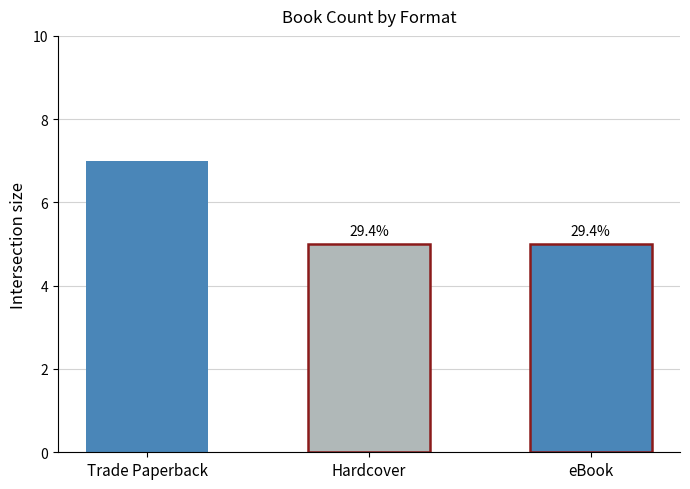

Reading right to left, extract all data points from this chart.

5	5	7